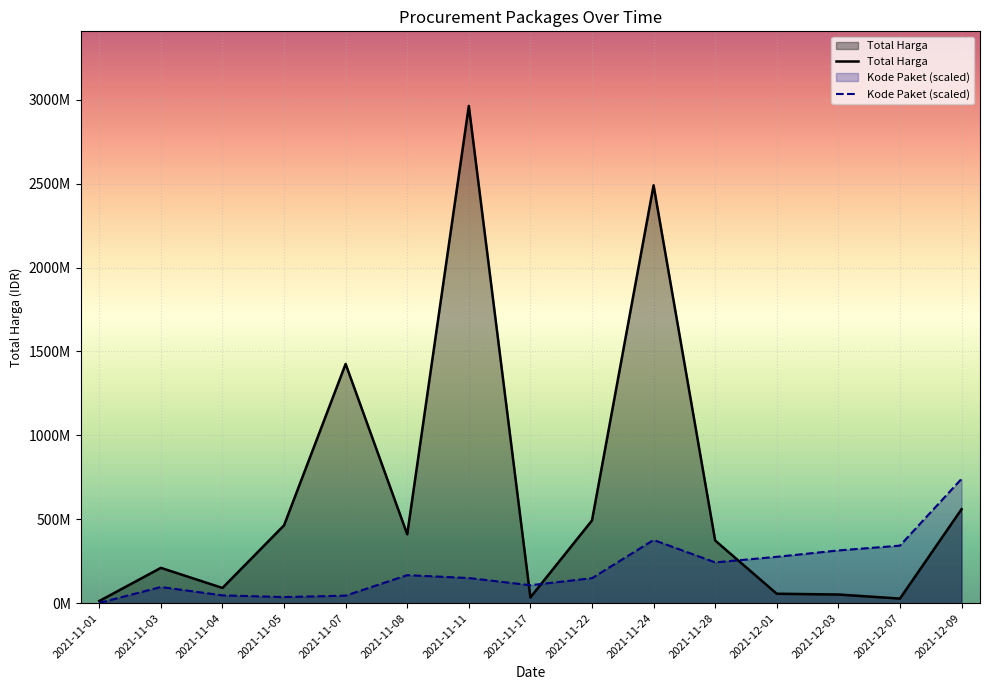

Where is the first local maximum for Kode Paket?

2021-11-03